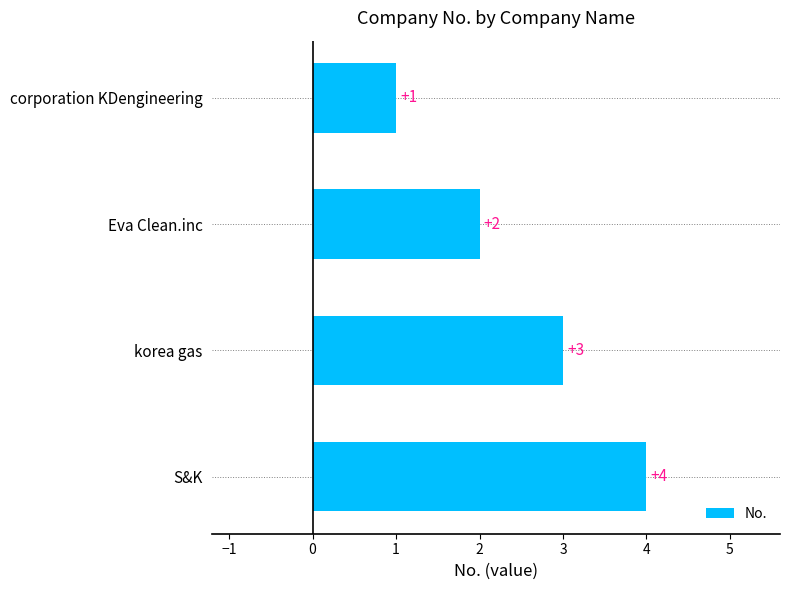

Does the chart contain any negative values?

No